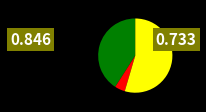

Is there a majority slice in this chart?

Yes